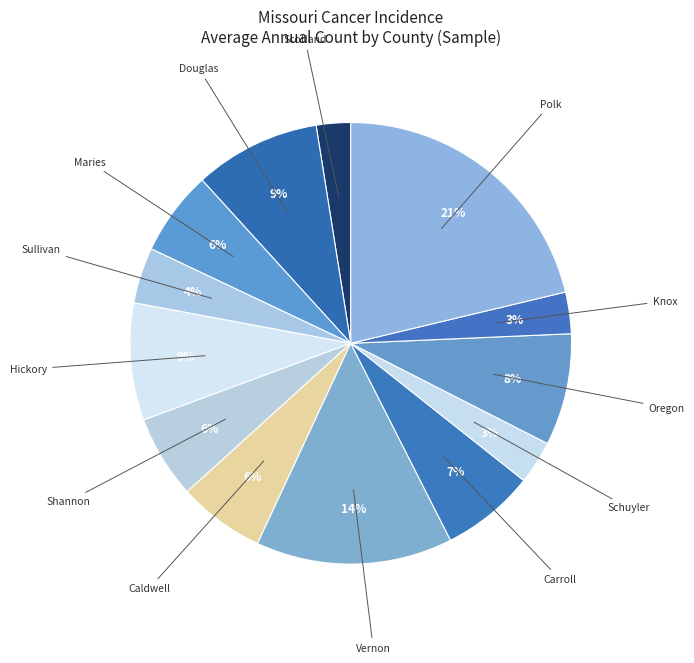

Count the number of slices in the pie.

13